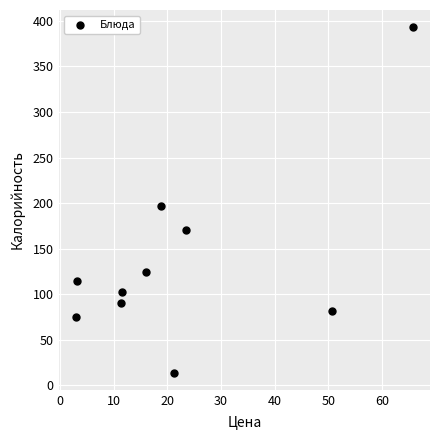

What is the range of Y values (max minus min)?

379